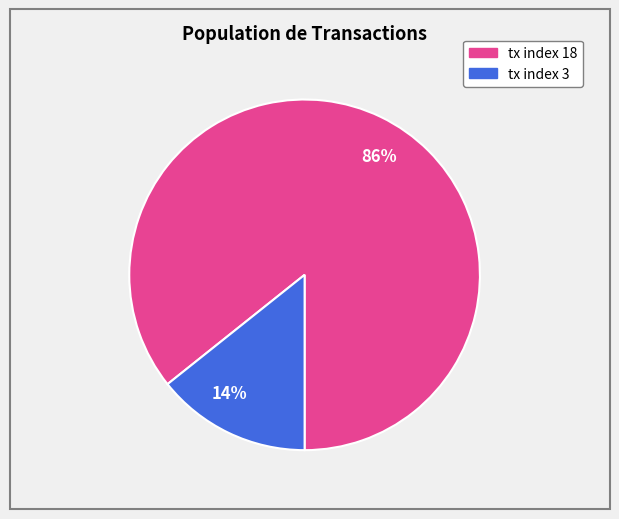

Which category has the biggest portion of the pie?

86%